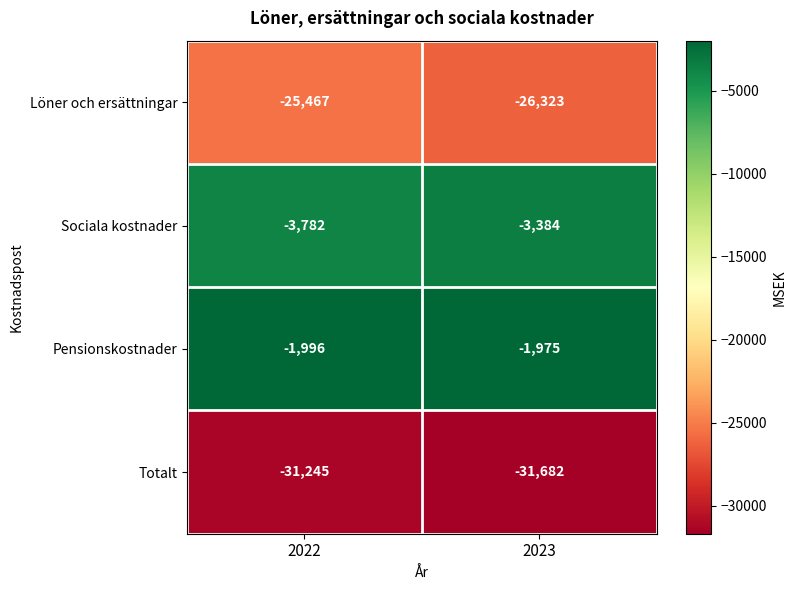

Is it true that Totalt equals -20372 at 2022?

False